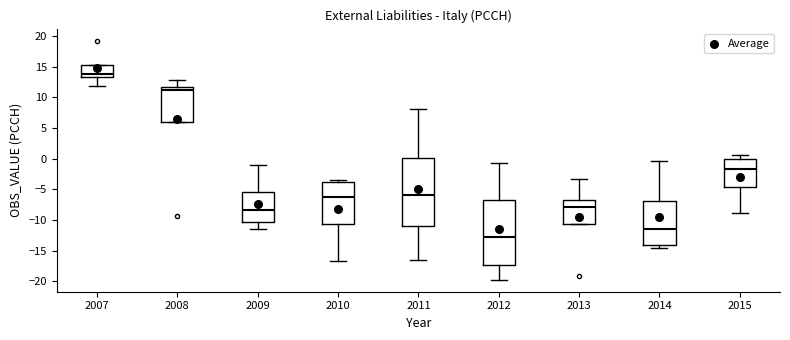

Where is the lower edge of the box at x = 2008 on the y-axis? The values are not printed on the chart, so give them approximately, as read against the axis.

6.0